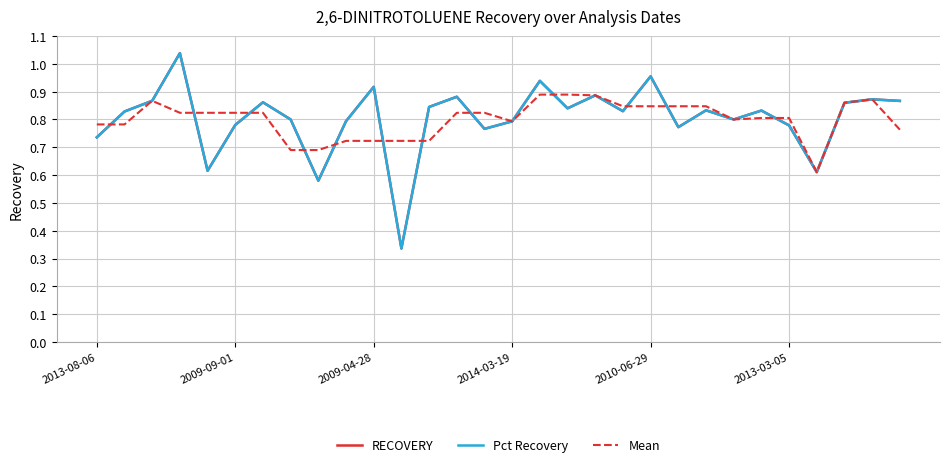

What is the difference between the maximum and minimum values in the RECOVERY series?

0.7